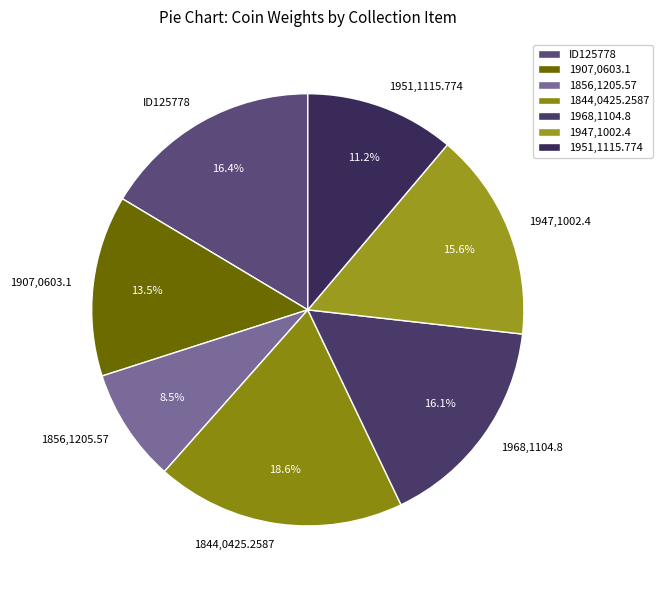

Combined, what portion of the pie is ID125778 and 1968,1104.8?

32.5%